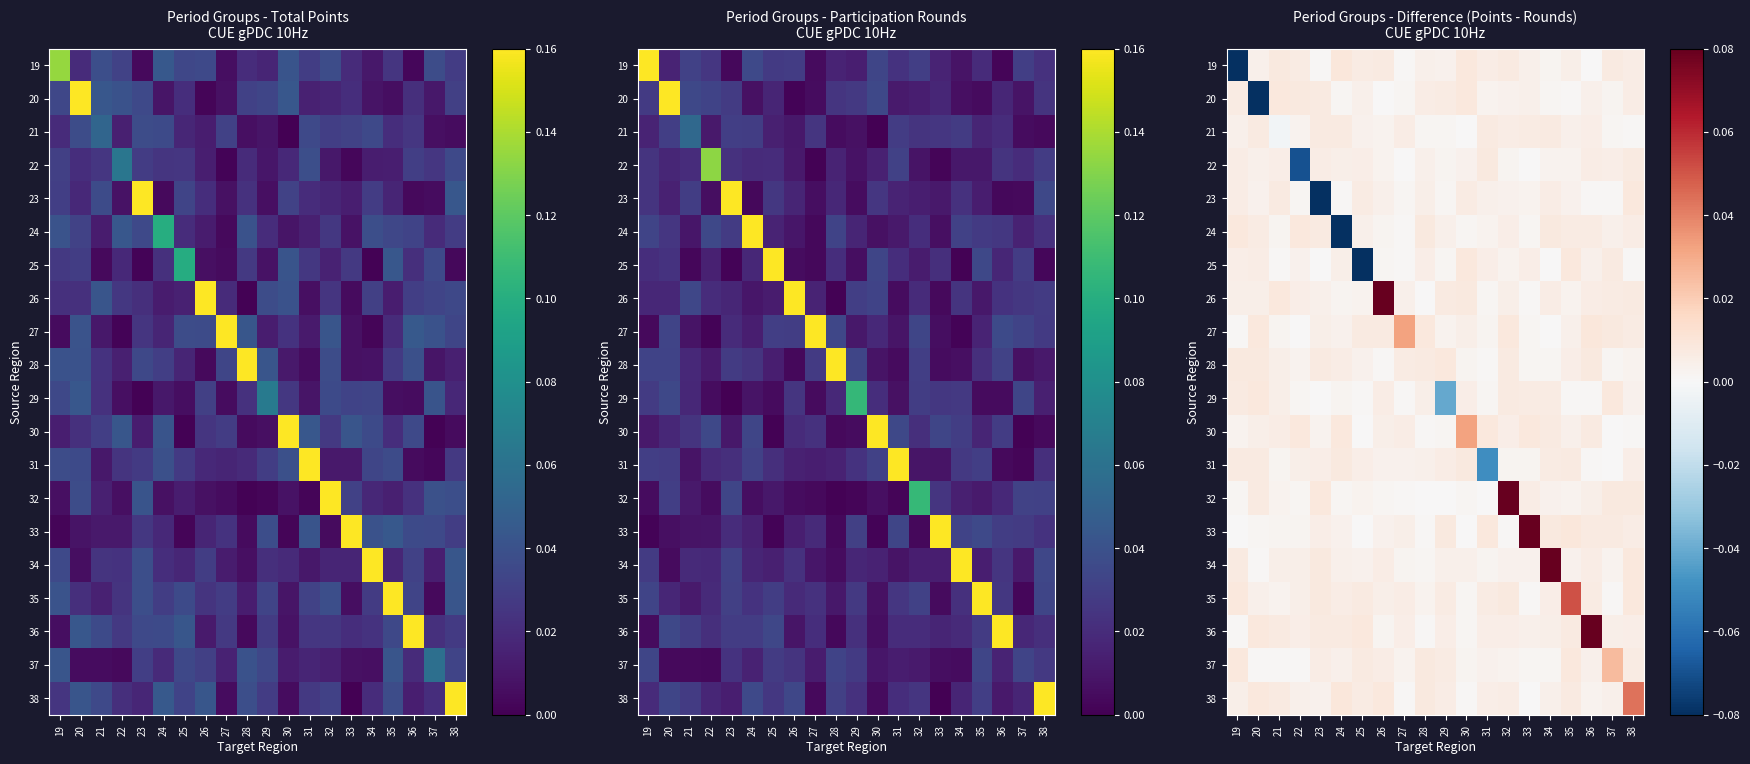

How many values in 25 are below zero?

1